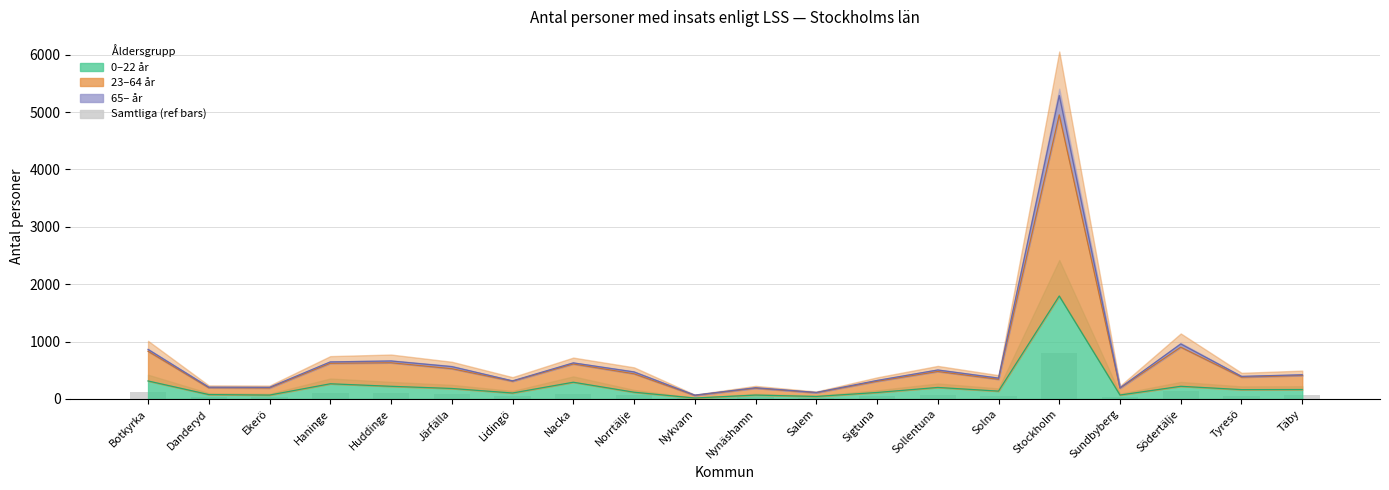

List the labels in order of value, largest first.

Stockholm, Södertälje, Botkyrka, Huddinge, Haninge, Nacka, Järfälla, Sollentuna, Norrtälje, Täby, Tyresö, Solna, Sigtuna, Lidingö, Danderyd, Ekerö, Nynäshamn, Sundbyberg, Salem, Nykvarn